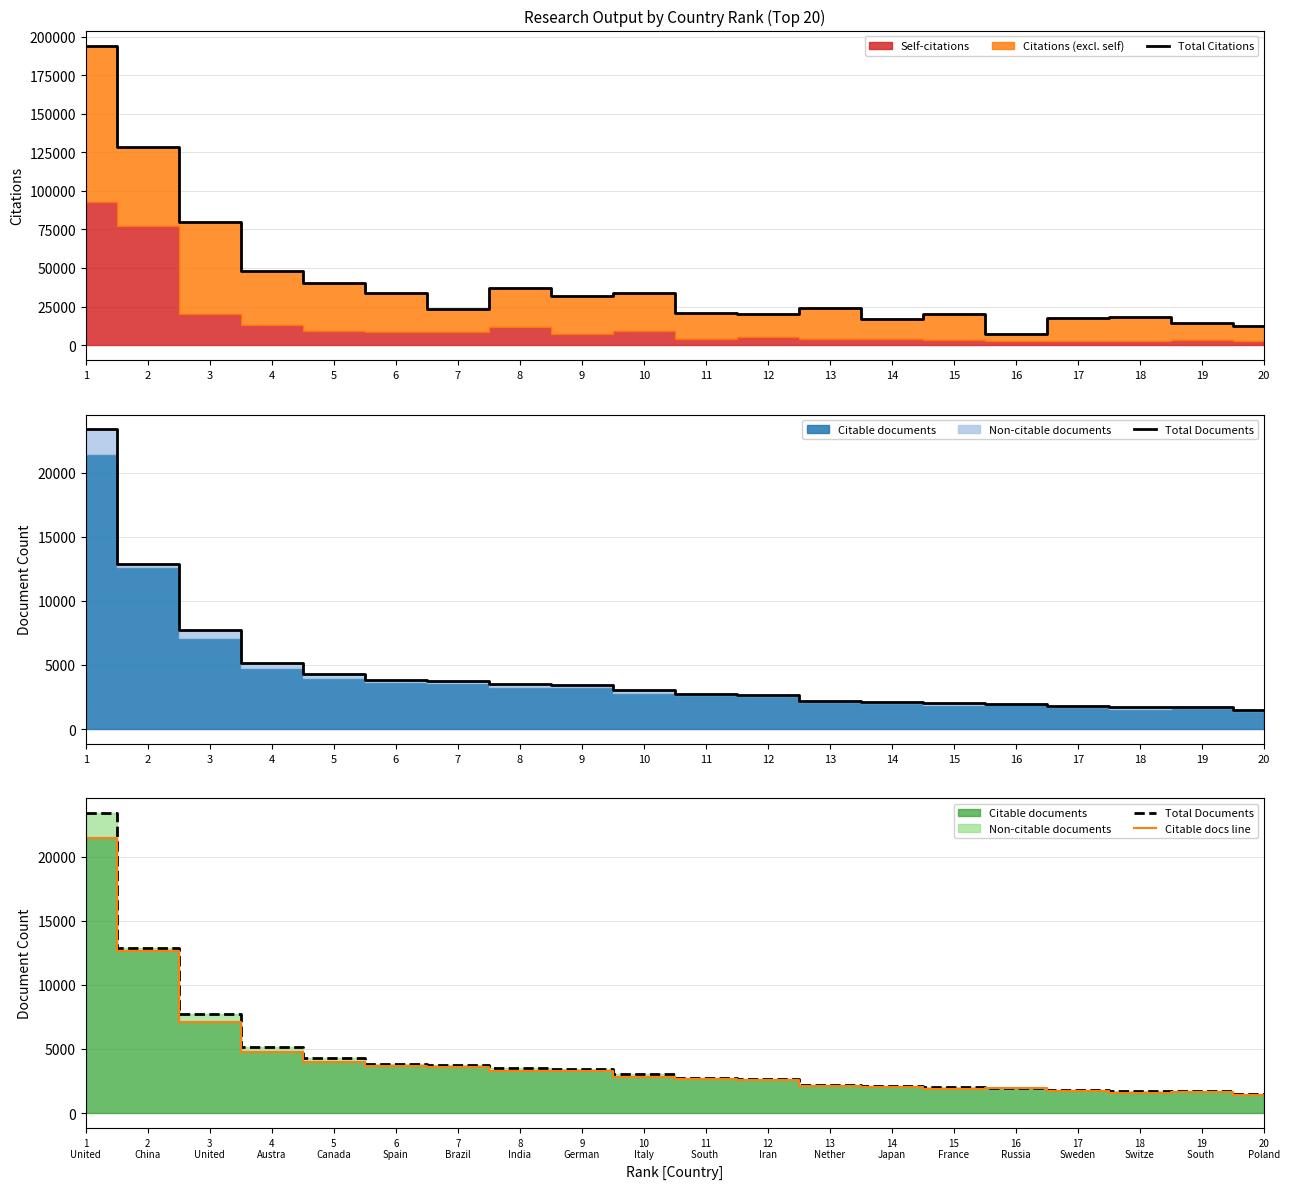

What is the maximum value for Total Citations?

194293